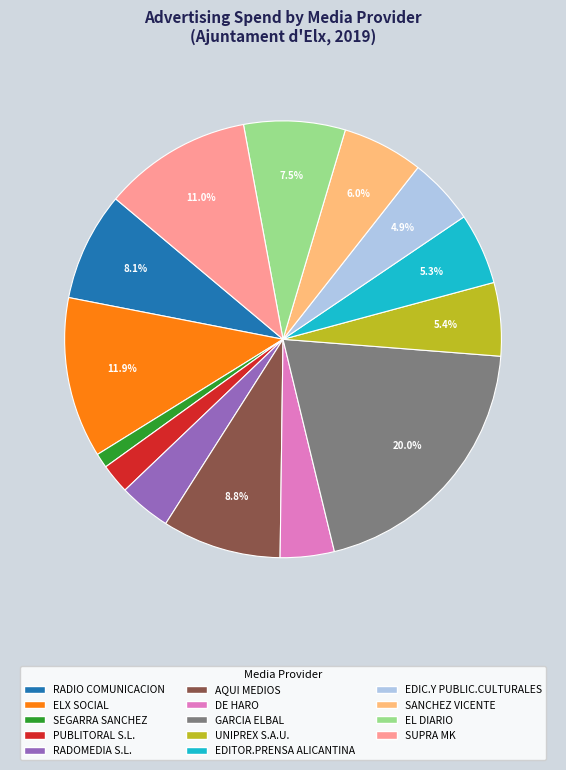

What is the ratio of the value at AQUI MEDIOS to the value at EDIC.Y PUBLIC.CULTURALES?

1.8